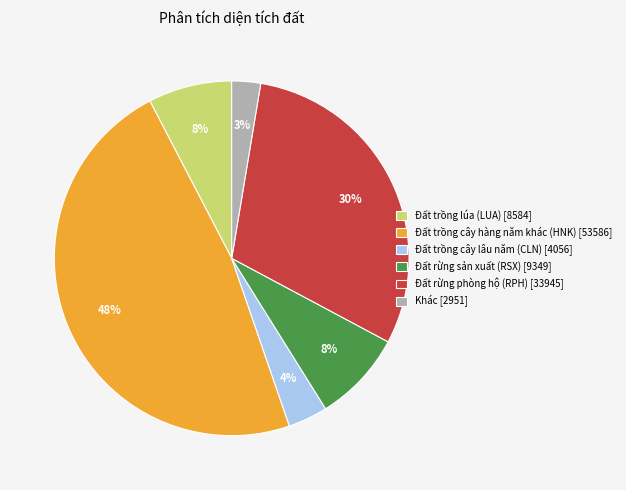

Which category has the smallest portion of the pie?

Khác [2951]